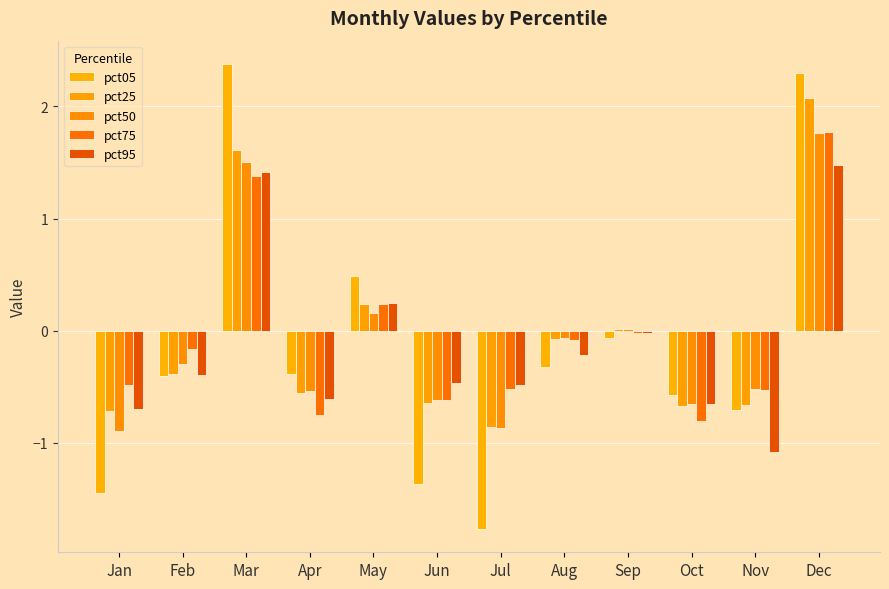

Is it true that pct25 equals -0.7 at Nov?

True